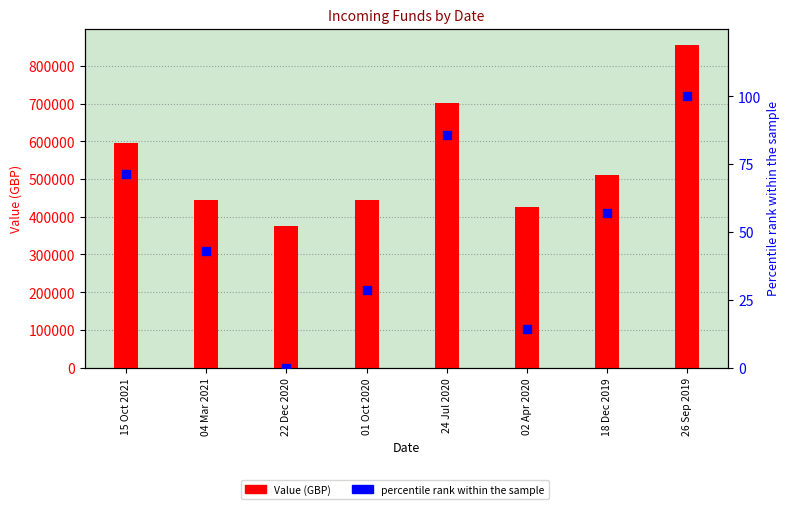

Which series has the largest total across all categories?

Value (GBP)